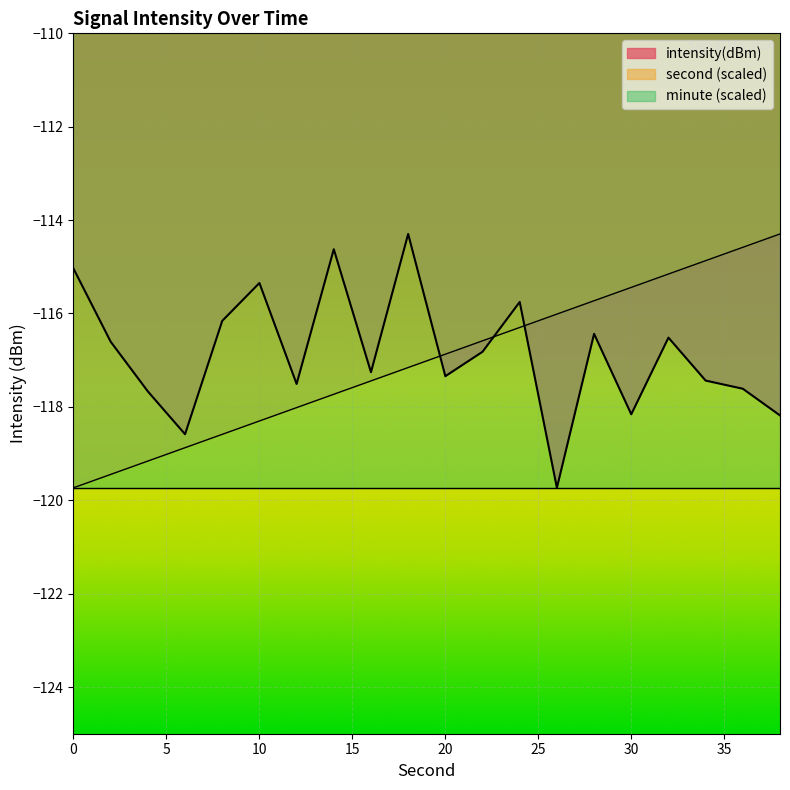

The second series shows -63.8 at 12. True or false?

False